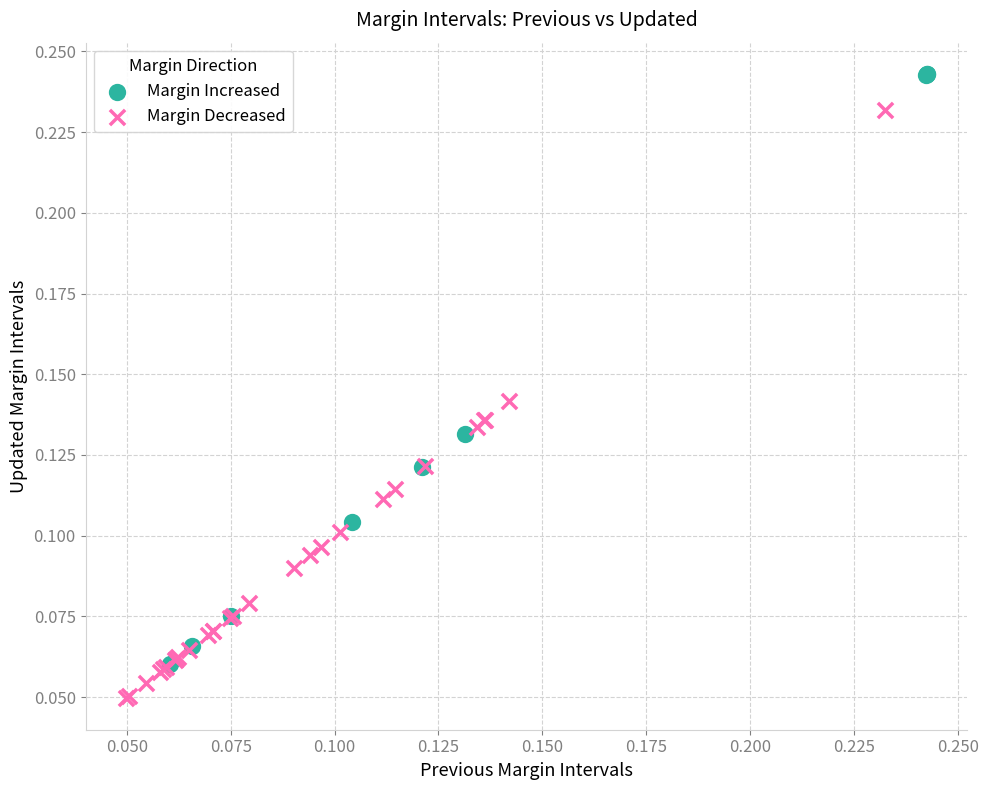

Which series reaches the minimum Y coordinate?

Margin Decreased